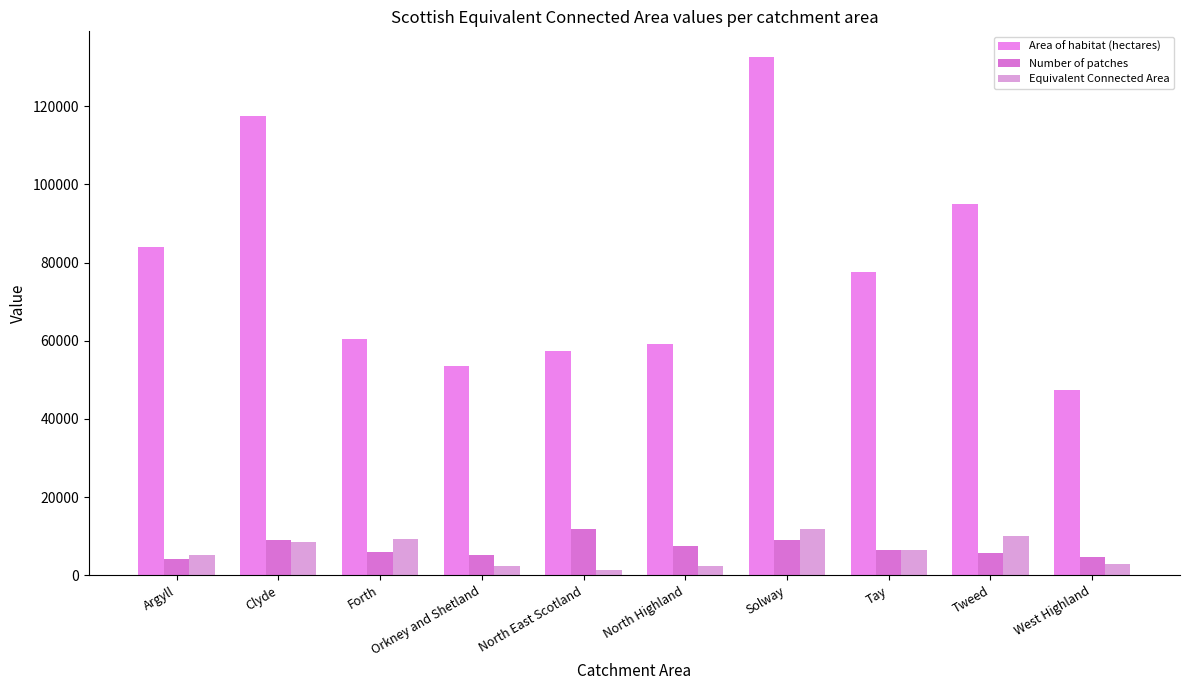

What is the highest value of the Area of habitat (hectares) series?

132514